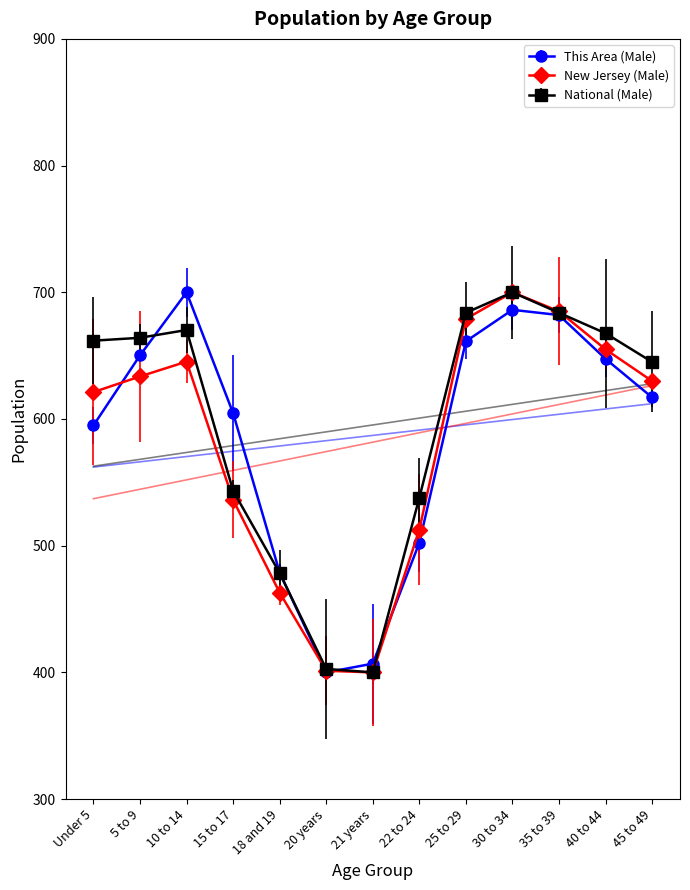

What is the sum of all National (Male) values?

7738.8